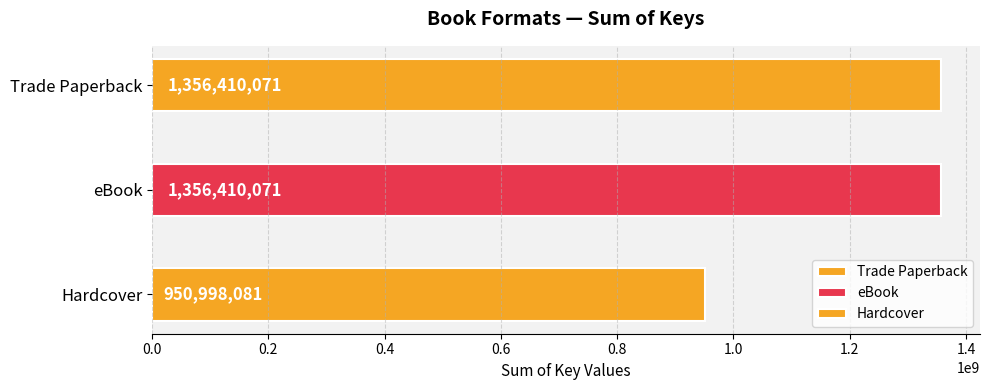

Which has a higher value, eBook or Hardcover?

eBook